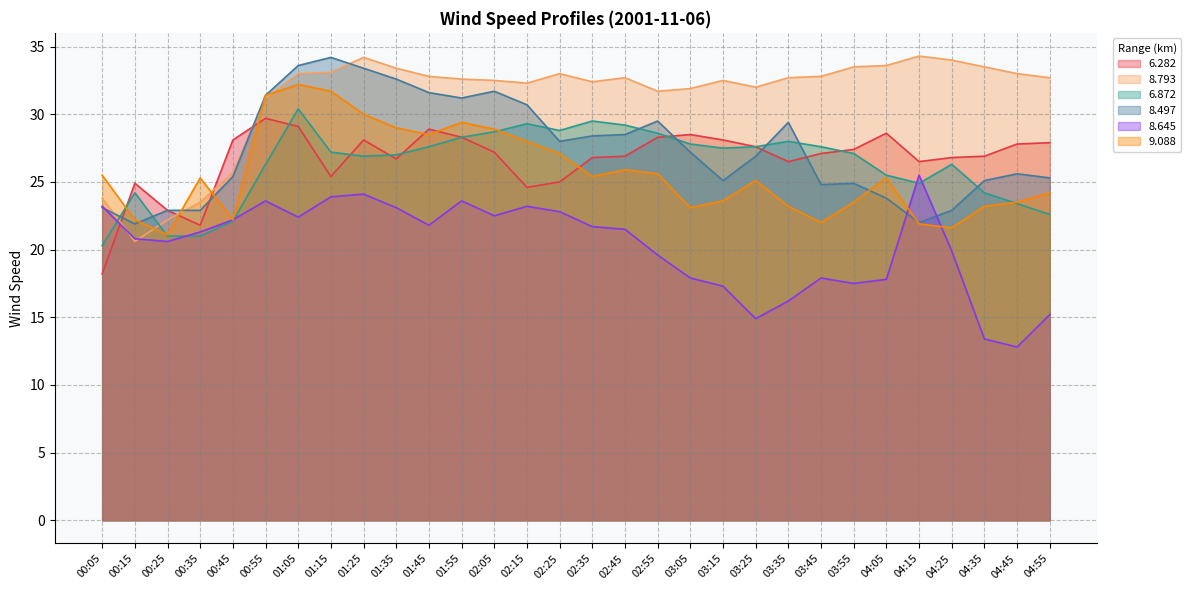

Reading right to left, transcribe all the data shown in this chart.

6.282: 04:55=27.9	04:45=27.8	04:35=26.9	04:25=26.8	04:15=26.5	04:05=28.6	03:55=27.4	03:45=27.1	03:35=26.5	03:25=27.6	03:15=28.1	03:05=28.5	02:55=28.3	02:45=26.9	02:35=26.8	02:25=25.0	02:15=24.6	02:05=27.2	01:55=28.3	01:45=28.9	01:35=26.7	01:25=28.1	01:15=25.4	01:05=29.1	00:55=29.7	00:45=28.1	00:35=21.8	00:25=22.9	00:15=24.9	00:05=18.2
8.793: 04:55=32.7	04:45=33.0	04:35=33.5	04:25=34.0	04:15=34.3	04:05=33.6	03:55=33.5	03:45=32.8	03:35=32.7	03:25=32.0	03:15=32.5	03:05=31.9	02:55=31.7	02:45=32.7	02:35=32.4	02:25=33.0	02:15=32.3	02:05=32.5	01:55=32.6	01:45=32.8	01:35=33.4	01:25=34.2	01:15=33.1	01:05=33.0	00:55=31.2	00:45=25.7	00:35=23.5	00:25=22.2	00:15=20.6	00:05=23.8
6.872: 04:55=22.6	04:45=23.4	04:35=24.2	04:25=26.3	04:15=24.9	04:05=25.5	03:55=27.1	03:45=27.6	03:35=28.0	03:25=27.6	03:15=27.5	03:05=27.8	02:55=28.6	02:45=29.2	02:35=29.5	02:25=28.8	02:15=29.3	02:05=28.7	01:55=28.3	01:45=27.6	01:35=27.0	01:25=26.9	01:15=27.2	01:05=30.4	00:55=26.3	00:45=22.1	00:35=21.0	00:25=21.0	00:15=24.2	00:05=20.3
8.497: 04:55=25.3	04:45=25.6	04:35=25.1	04:25=22.9	04:15=22.0	04:05=23.8	03:55=24.9	03:45=24.8	03:35=29.4	03:25=26.9	03:15=25.1	03:05=27.2	02:55=29.5	02:45=28.5	02:35=28.4	02:25=28.0	02:15=30.7	02:05=31.7	01:55=31.2	01:45=31.6	01:35=32.6	01:25=33.4	01:15=34.2	01:05=33.6	00:55=31.4	00:45=25.4	00:35=22.9	00:25=22.9	00:15=21.9	00:05=23.1
8.645: 04:55=15.2	04:45=12.8	04:35=13.4	04:25=19.9	04:15=25.5	04:05=17.8	03:55=17.5	03:45=17.9	03:35=16.2	03:25=14.9	03:15=17.3	03:05=17.9	02:55=19.6	02:45=21.5	02:35=21.7	02:25=22.8	02:15=23.2	02:05=22.5	01:55=23.6	01:45=21.8	01:35=23.1	01:25=24.1	01:15=23.9	01:05=22.4	00:55=23.6	00:45=22.2	00:35=21.3	00:25=20.6	00:15=20.8	00:05=23.2
9.088: 04:55=24.2	04:45=23.5	04:35=23.2	04:25=21.6	04:15=21.9	04:05=25.3	03:55=23.5	03:45=22.0	03:35=23.2	03:25=25.1	03:15=23.6	03:05=23.1	02:55=25.6	02:45=25.9	02:35=25.4	02:25=27.1	02:15=28.0	02:05=28.9	01:55=29.4	01:45=28.5	01:35=29.0	01:25=30.0	01:15=31.7	01:05=32.2	00:55=31.4	00:45=22.2	00:35=25.3	00:25=21.1	00:15=22.2	00:05=25.5